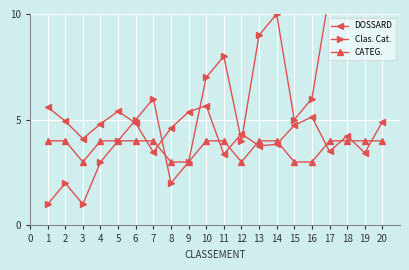

What is the value of the CATEG. point at the 19th from the left?

4.0